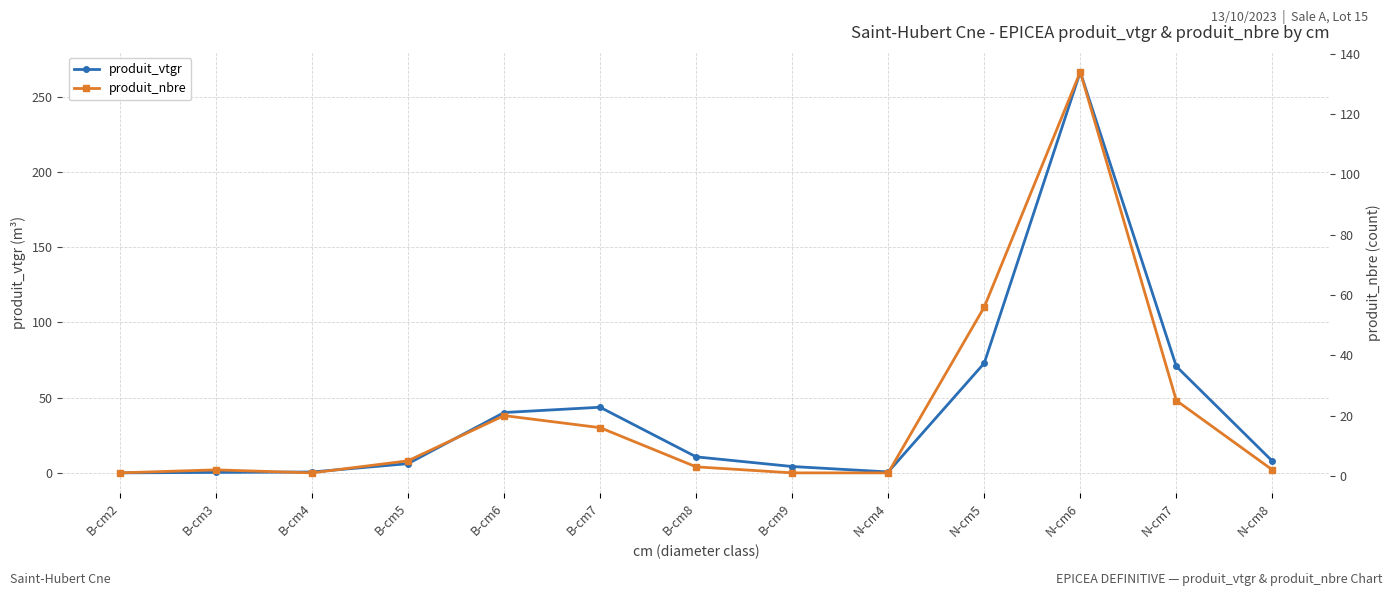

In produit_vtgr, how many points are higher than both neighbors (excluding endpoints)?

2